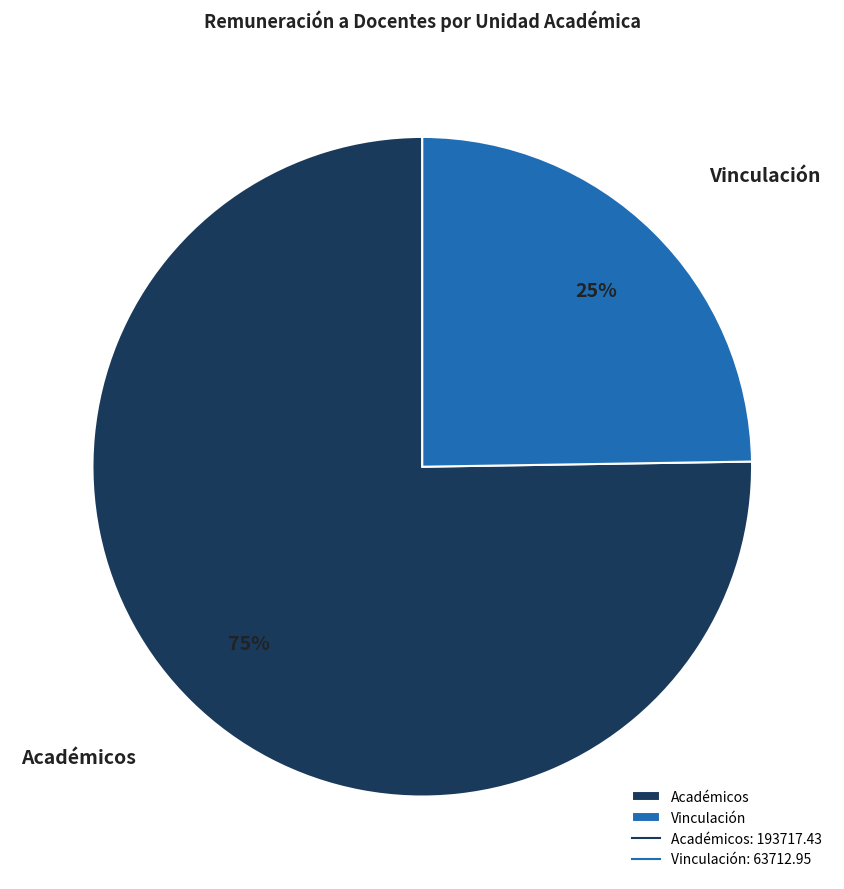

Count the number of slices in the pie.

2